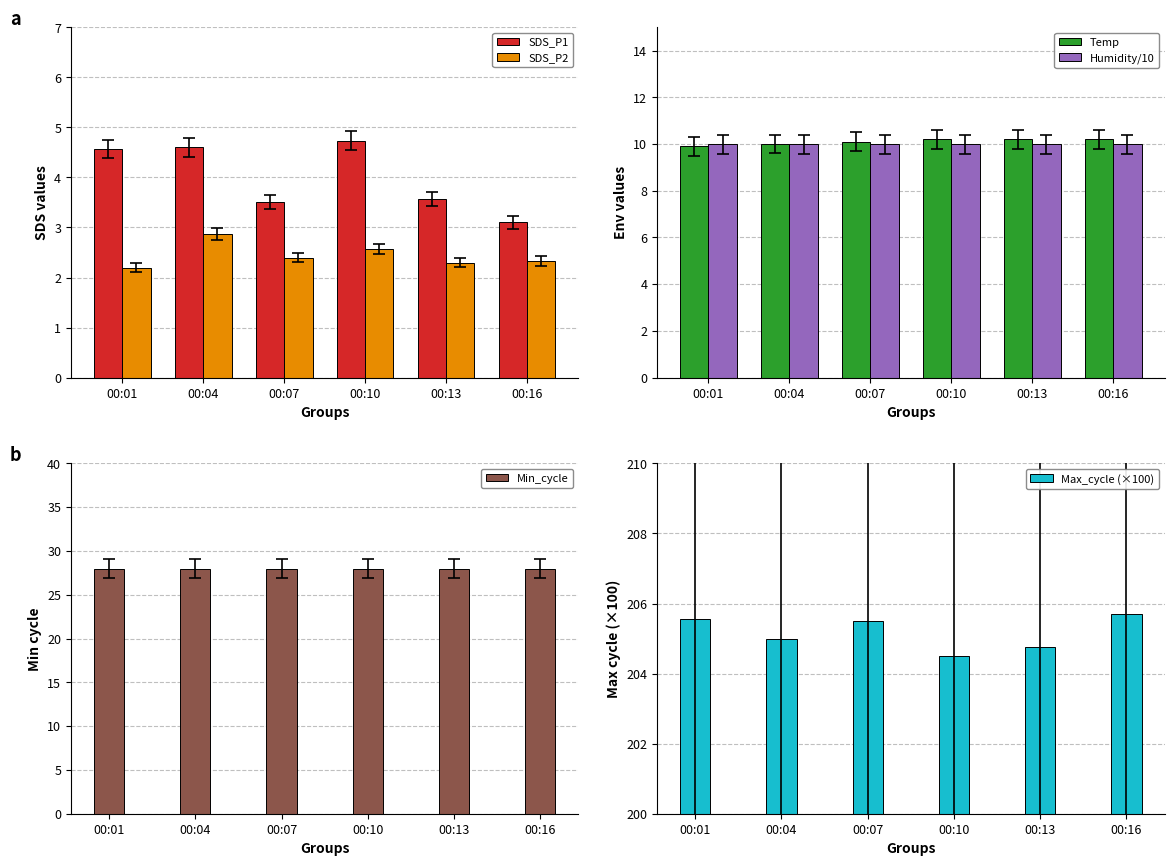

What is the average value of the Temp series?

10.1